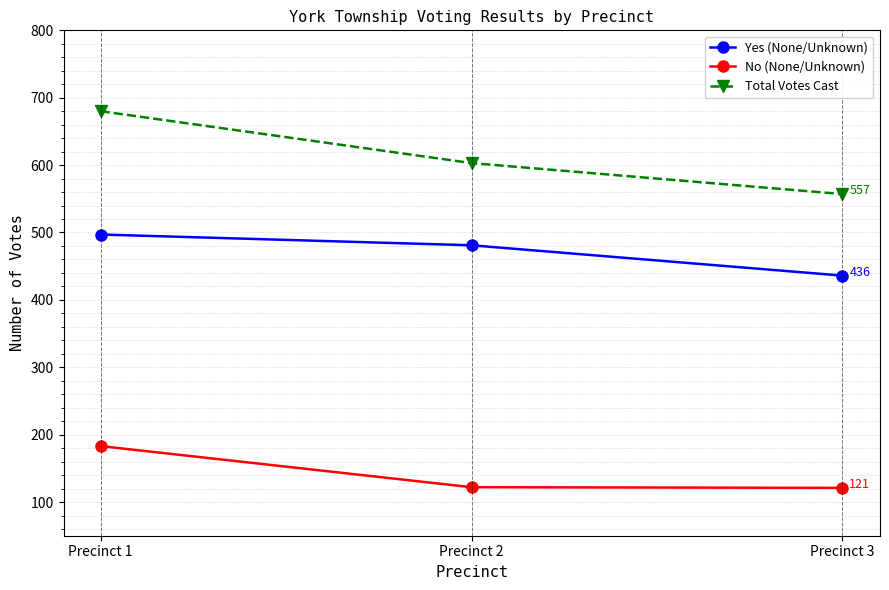

What is the sum of the Total Votes Cast values at Precinct 2 and Precinct 1?

1283